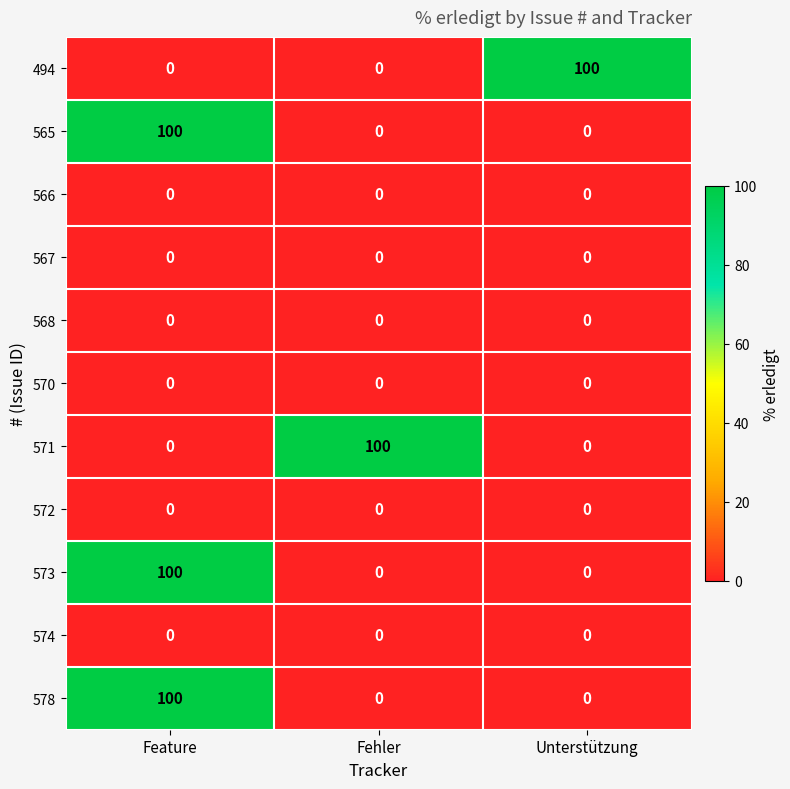

True or false: 578 has a value of -48 at Unterstützung.

False